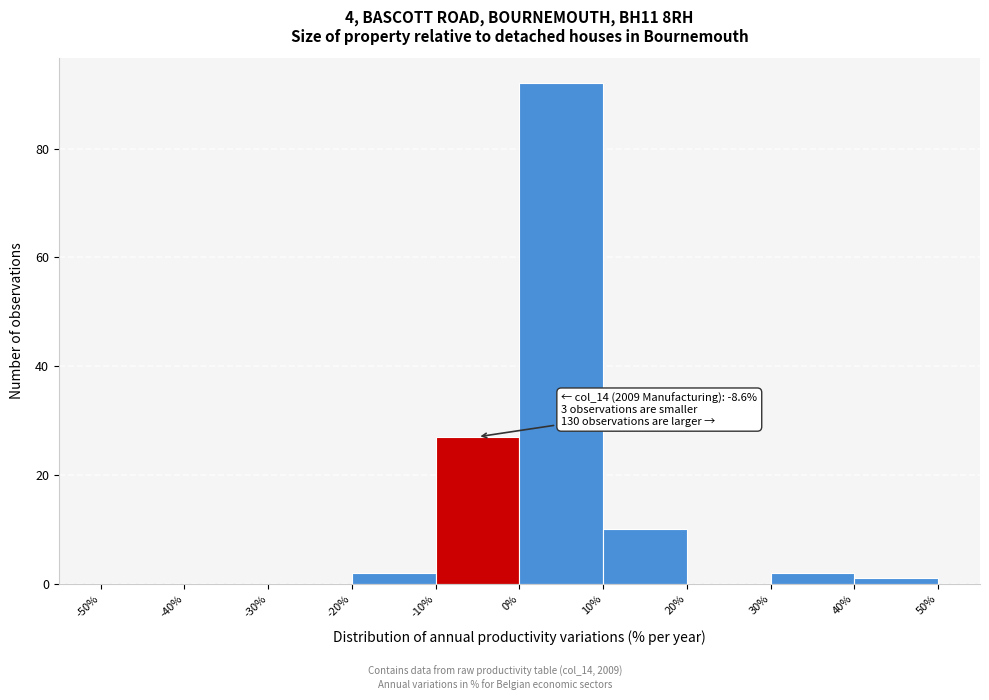

Which range on the x-axis has the tallest bar?

0% to 10%